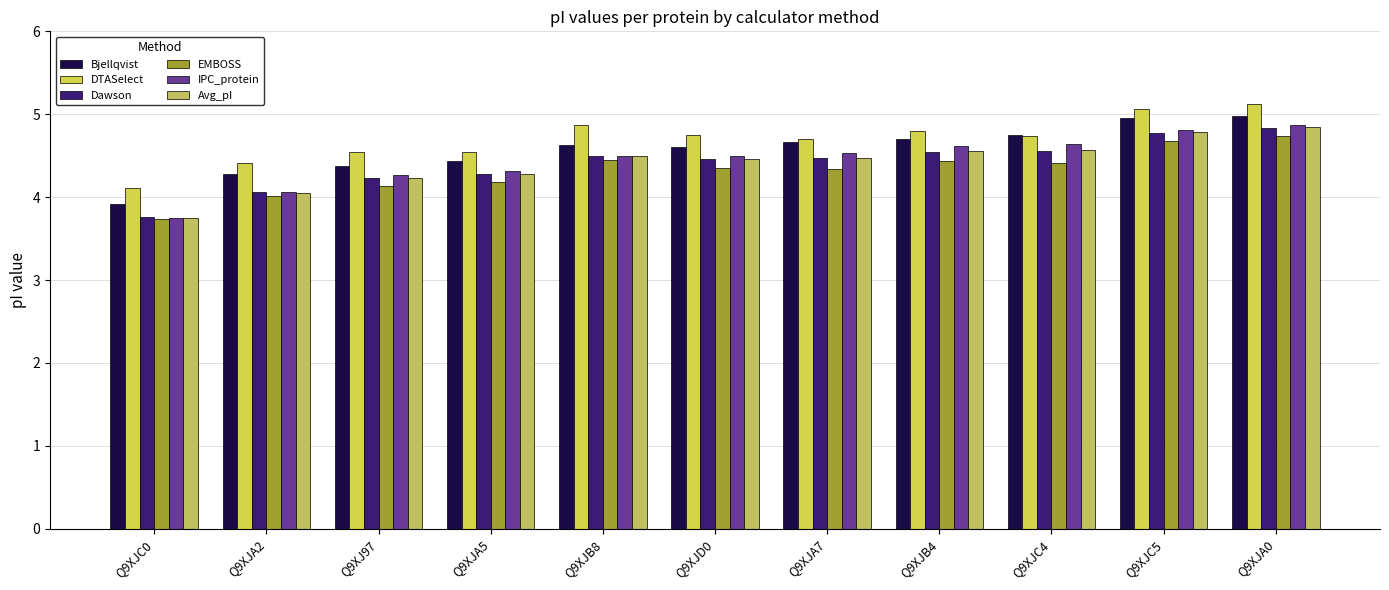

What is the difference between the maximum and second lowest values in the Dawson series?

0.8